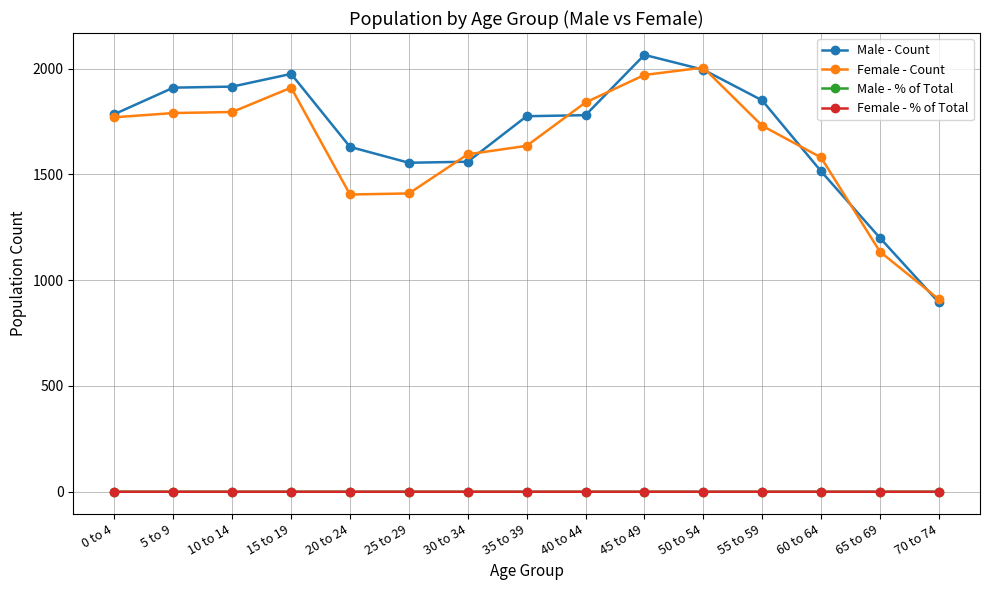

What is the label of the 8th point from the left?

35 to 39